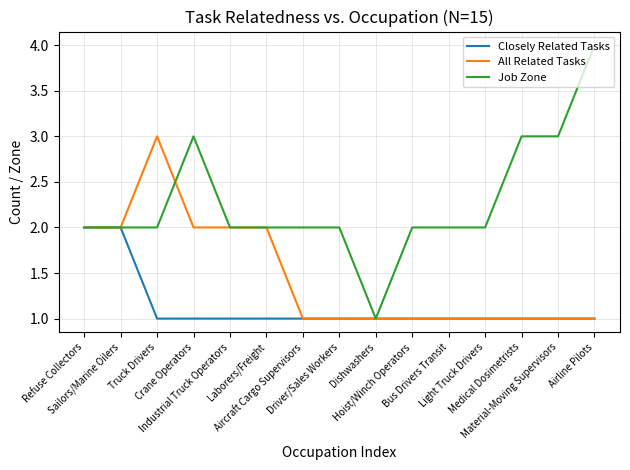

Which series has the largest total across all categories?

Job Zone